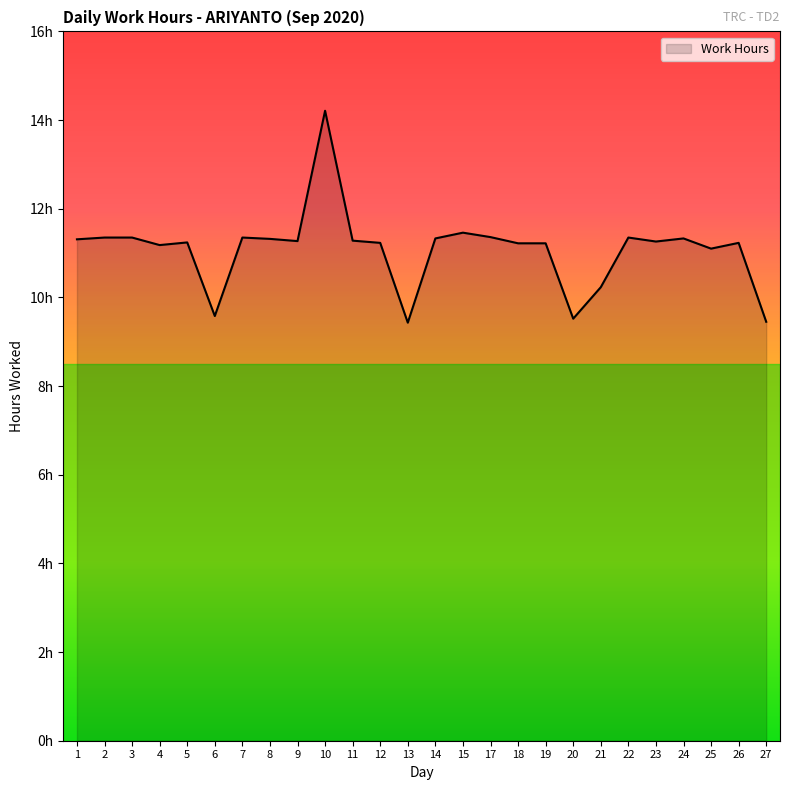

What is the value of the 20th point from the left?

10.2